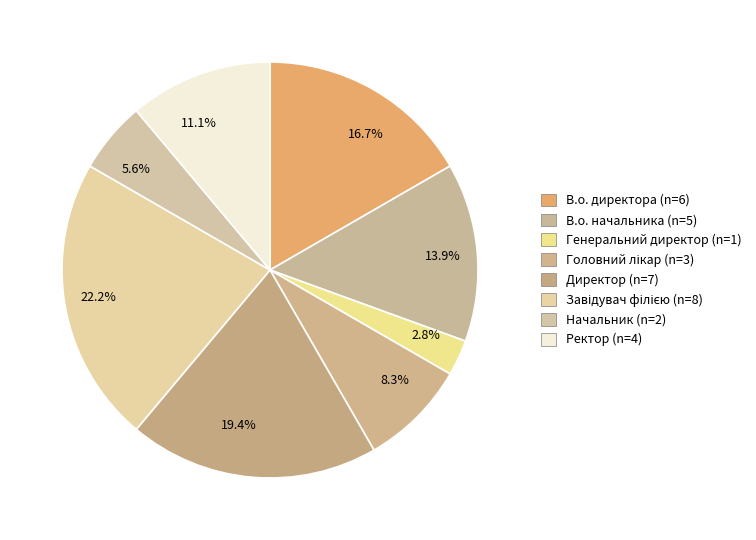

What is the smallest slice in the pie chart?

Генеральний директор